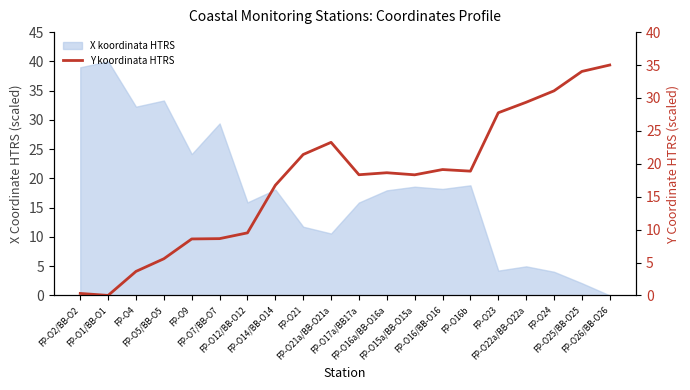

The value at FP-O21 is 21.4. True or false?

True